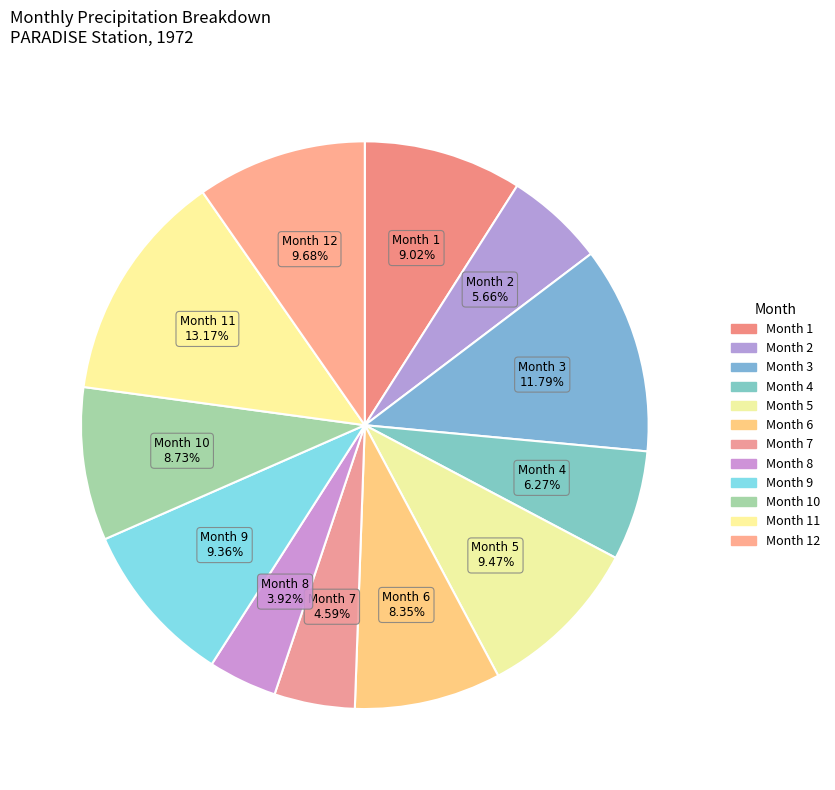

What is the smallest slice in the pie chart?

Month 8